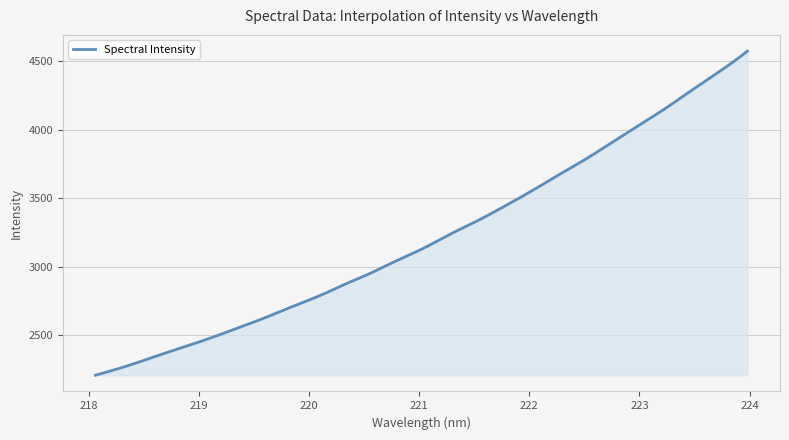

What is the difference between the maximum and minimum values?

2365.4